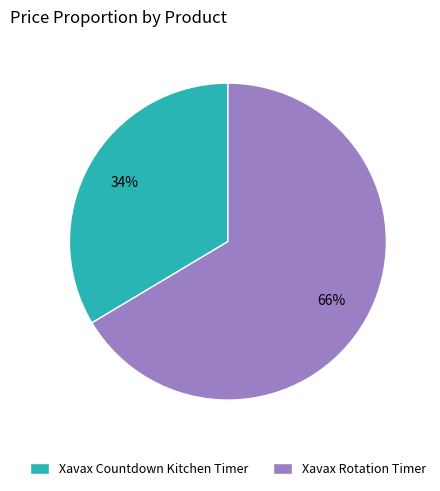

Which slice represents more than half of the pie?

Xavax Rotation Timer